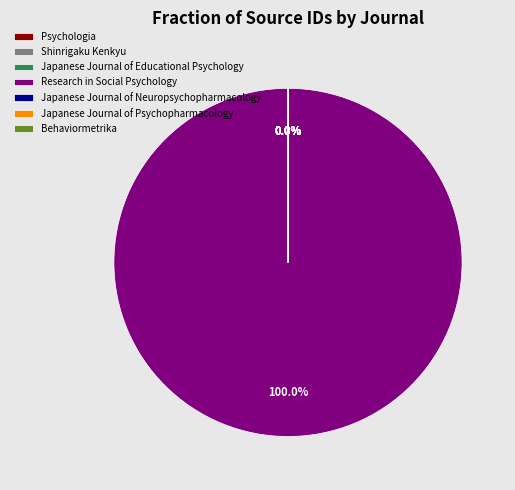

Rank the categories by value from lowest to highest.

Japanese Journal of Educational Psychology, Psychologia, Shinrigaku Kenkyu, Behaviormetrika, Japanese Journal of Psychopharmacology, Japanese Journal of Neuropsychopharmacology, Research in Social Psychology